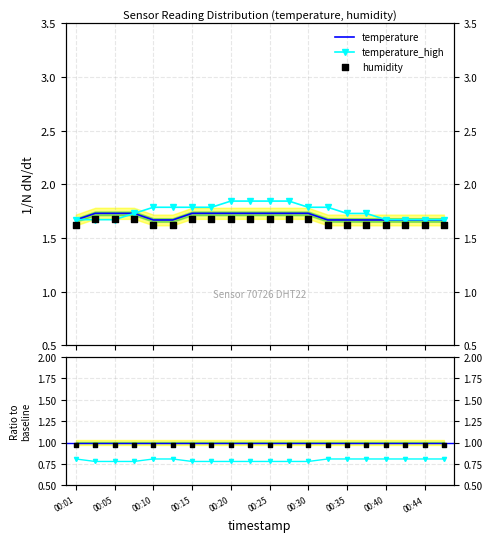

What is the total value across all series at 00:05?

6.8